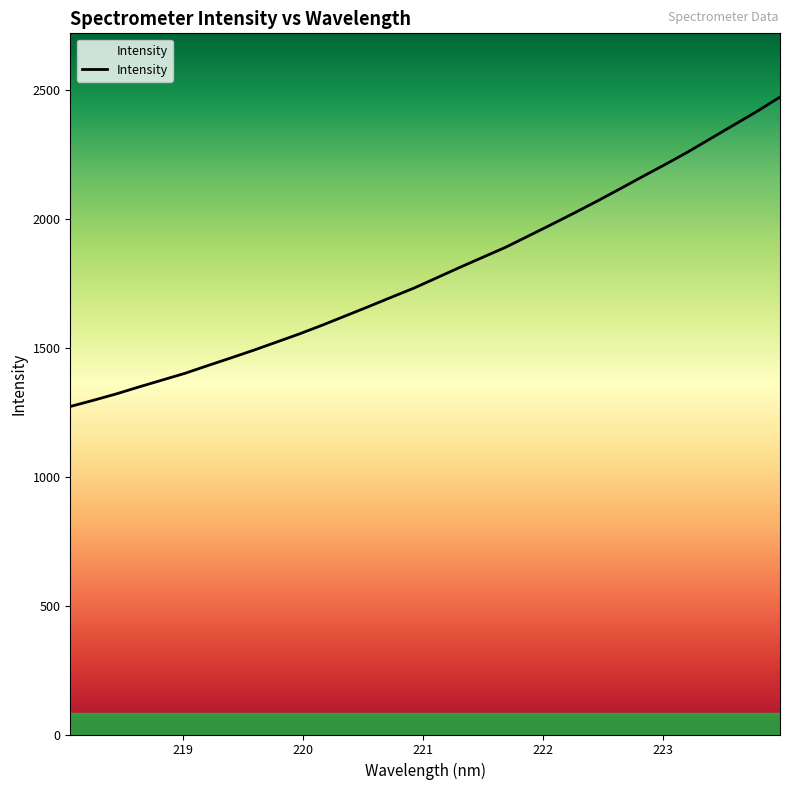

Does the chart have visible grid lines?

No